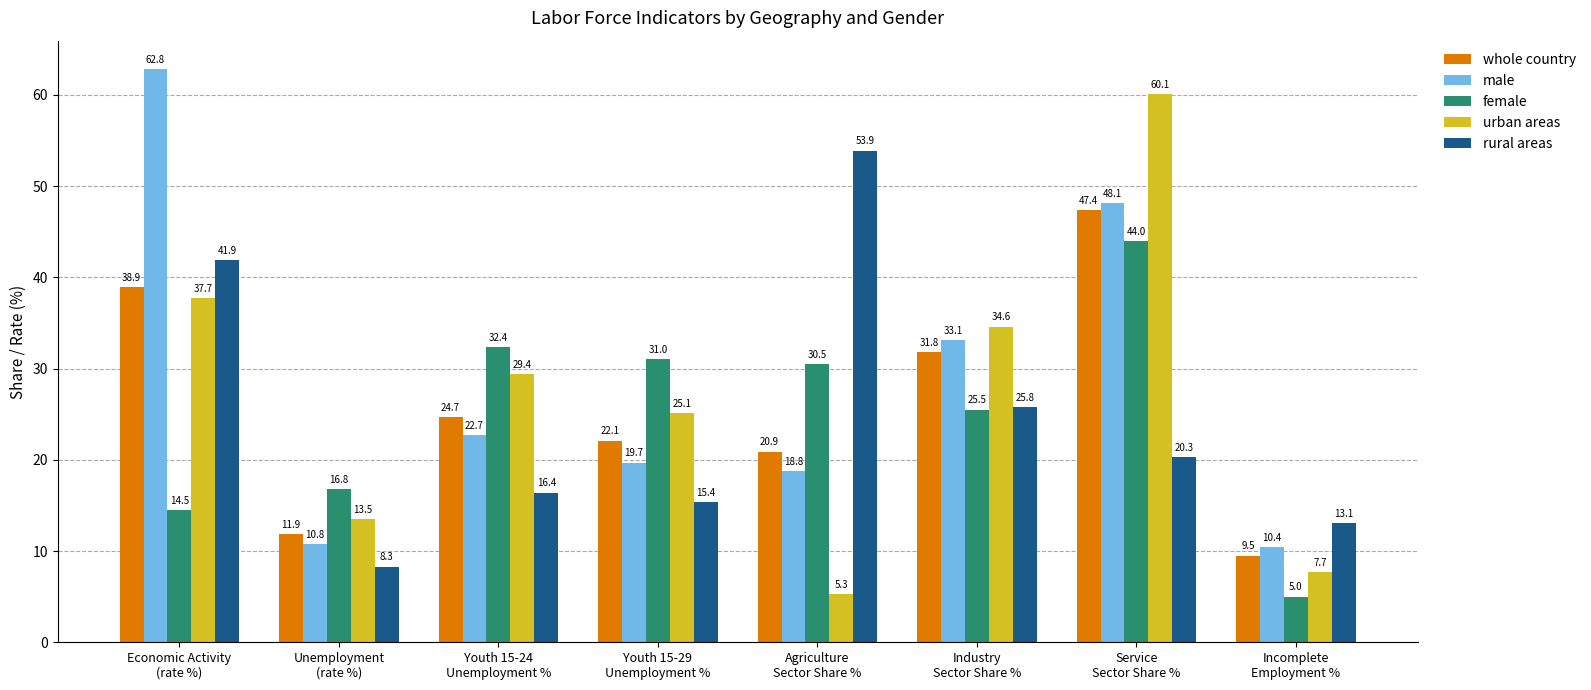

Reading right to left, transcribe all the data shown in this chart.

whole country: Incomplete
Employment %=9.5	Service
Sector Share %=47.4	Industry
Sector Share %=31.8	Agriculture
Sector Share %=20.9	Youth 15-29
Unemployment %=22.1	Youth 15-24
Unemployment %=24.7	Unemployment
(rate %)=11.9	Economic Activity
(rate %)=38.9
male: Incomplete
Employment %=10.4	Service
Sector Share %=48.1	Industry
Sector Share %=33.1	Agriculture
Sector Share %=18.8	Youth 15-29
Unemployment %=19.7	Youth 15-24
Unemployment %=22.7	Unemployment
(rate %)=10.8	Economic Activity
(rate %)=62.8
female: Incomplete
Employment %=5.0	Service
Sector Share %=44.0	Industry
Sector Share %=25.5	Agriculture
Sector Share %=30.5	Youth 15-29
Unemployment %=31.0	Youth 15-24
Unemployment %=32.4	Unemployment
(rate %)=16.8	Economic Activity
(rate %)=14.5
urban areas: Incomplete
Employment %=7.7	Service
Sector Share %=60.1	Industry
Sector Share %=34.6	Agriculture
Sector Share %=5.3	Youth 15-29
Unemployment %=25.1	Youth 15-24
Unemployment %=29.4	Unemployment
(rate %)=13.5	Economic Activity
(rate %)=37.7
rural areas: Incomplete
Employment %=13.1	Service
Sector Share %=20.3	Industry
Sector Share %=25.8	Agriculture
Sector Share %=53.9	Youth 15-29
Unemployment %=15.4	Youth 15-24
Unemployment %=16.4	Unemployment
(rate %)=8.3	Economic Activity
(rate %)=41.9